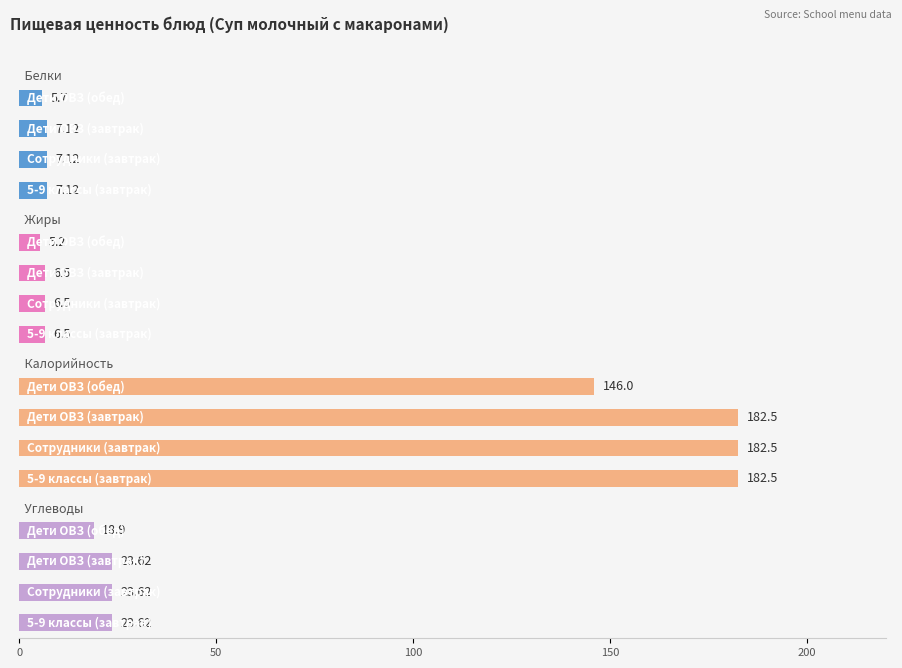

Which series has the largest total across all categories?

Калорийность